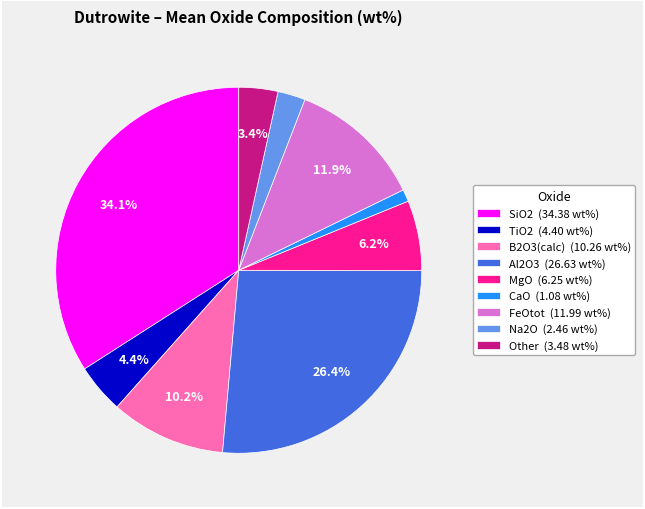

What percentage do TiO2 and Other together represent?

7.8%